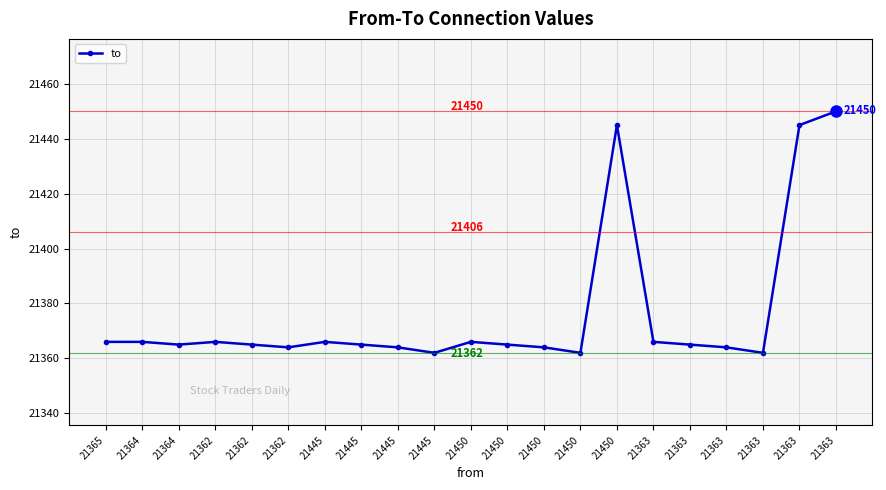

Is this an area chart (filled region under the line)?

No